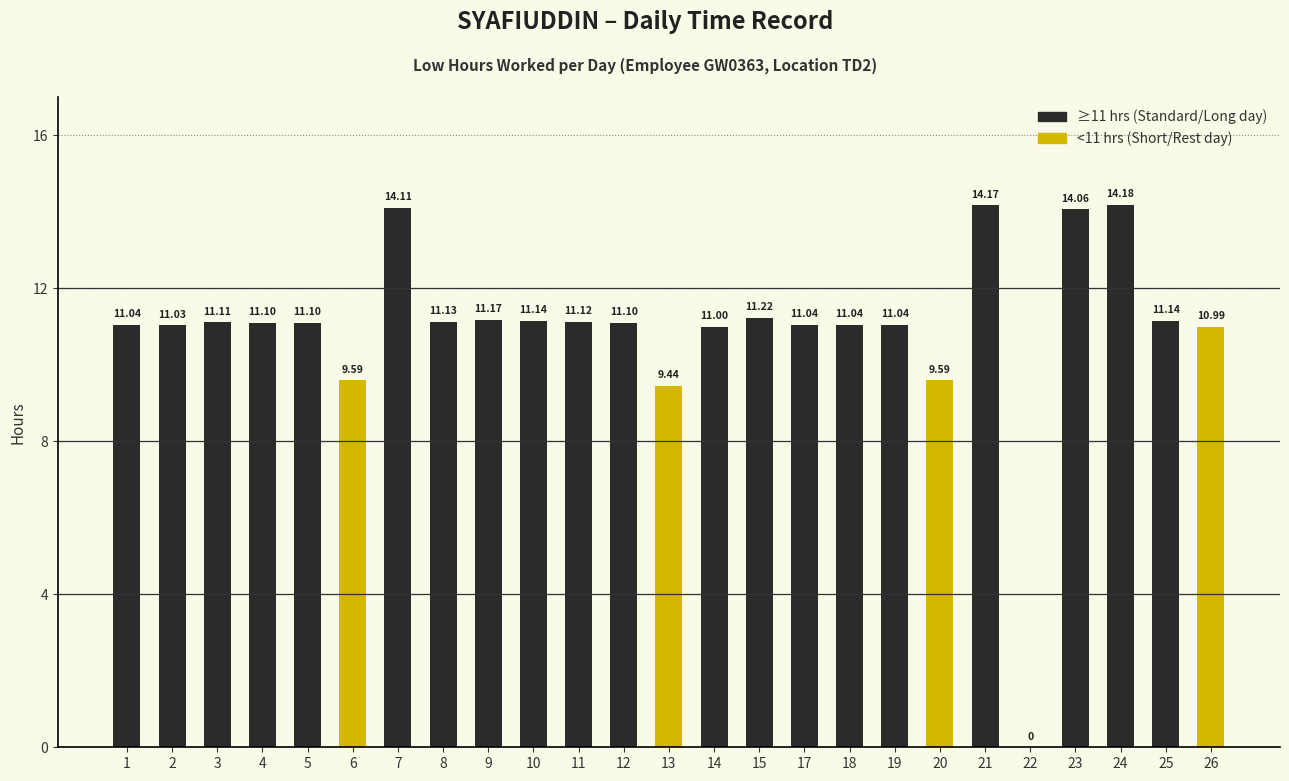

How many data points in Low Hours are above 11?

19